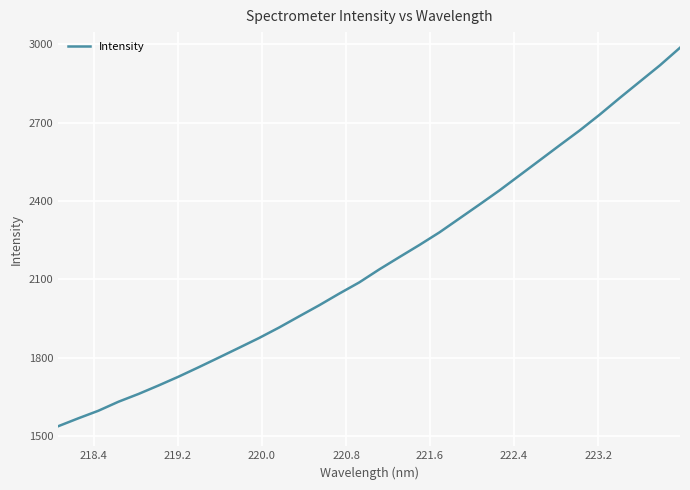

What is the difference between the maximum and minimum values?

1449.9